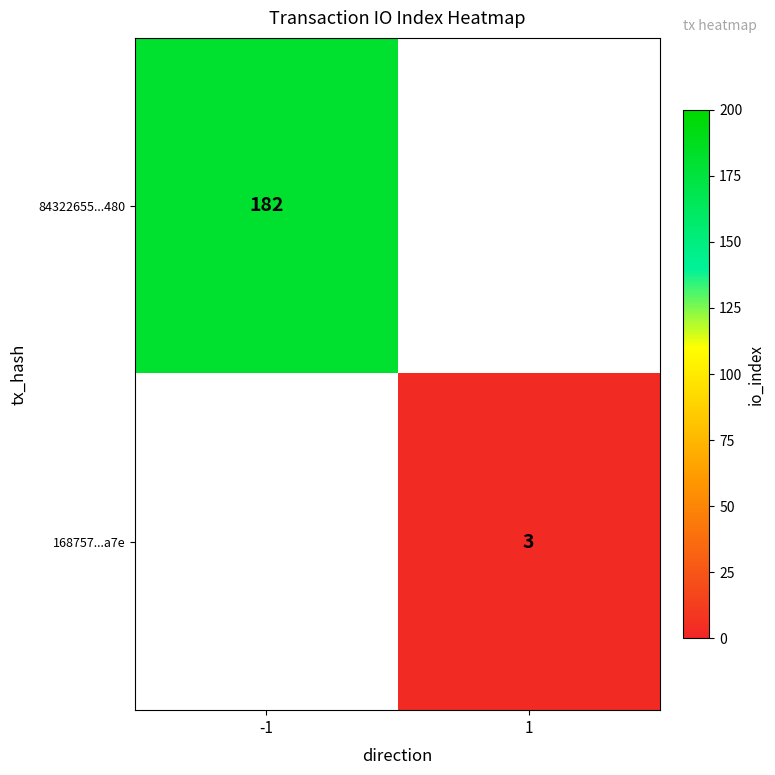

True or false: 168757...a7e has a value of 3 at 1.

True